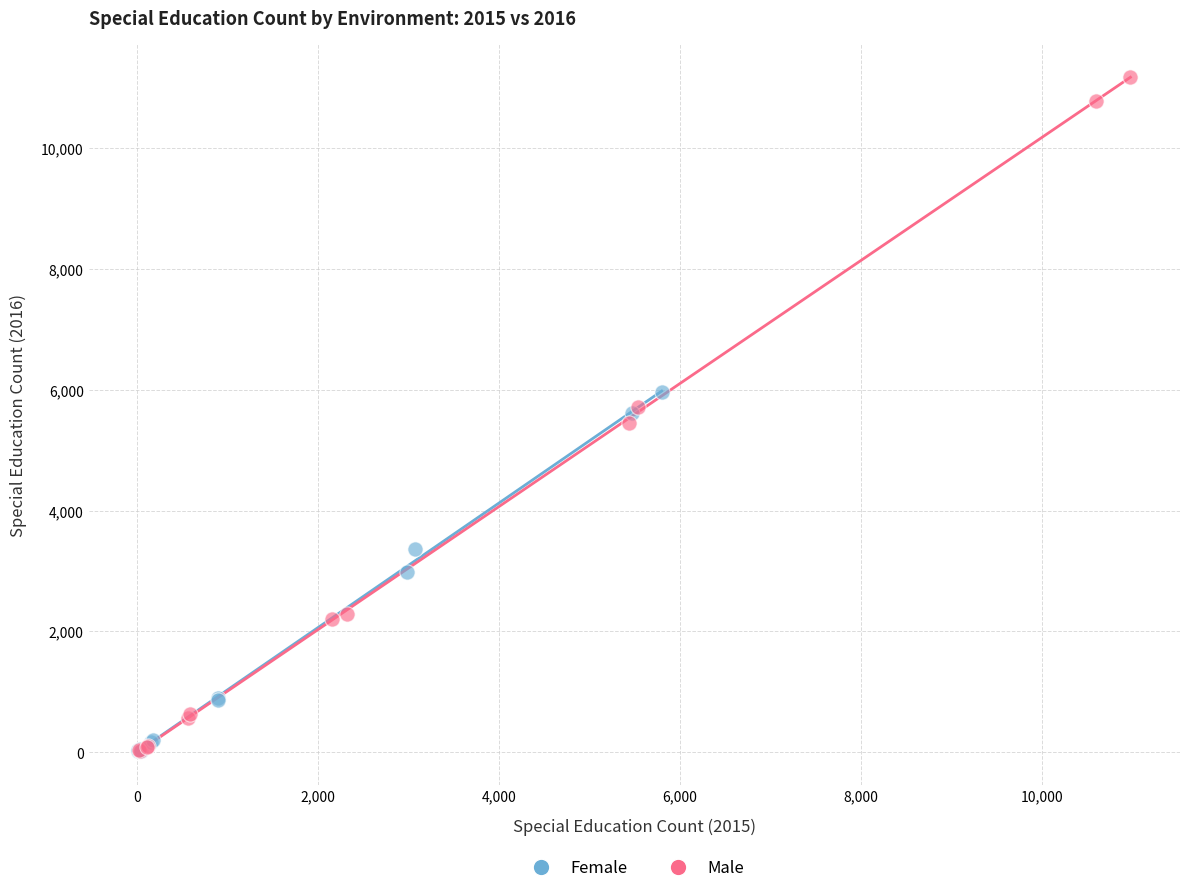

What are all the series names shown in the legend?

Female, Male